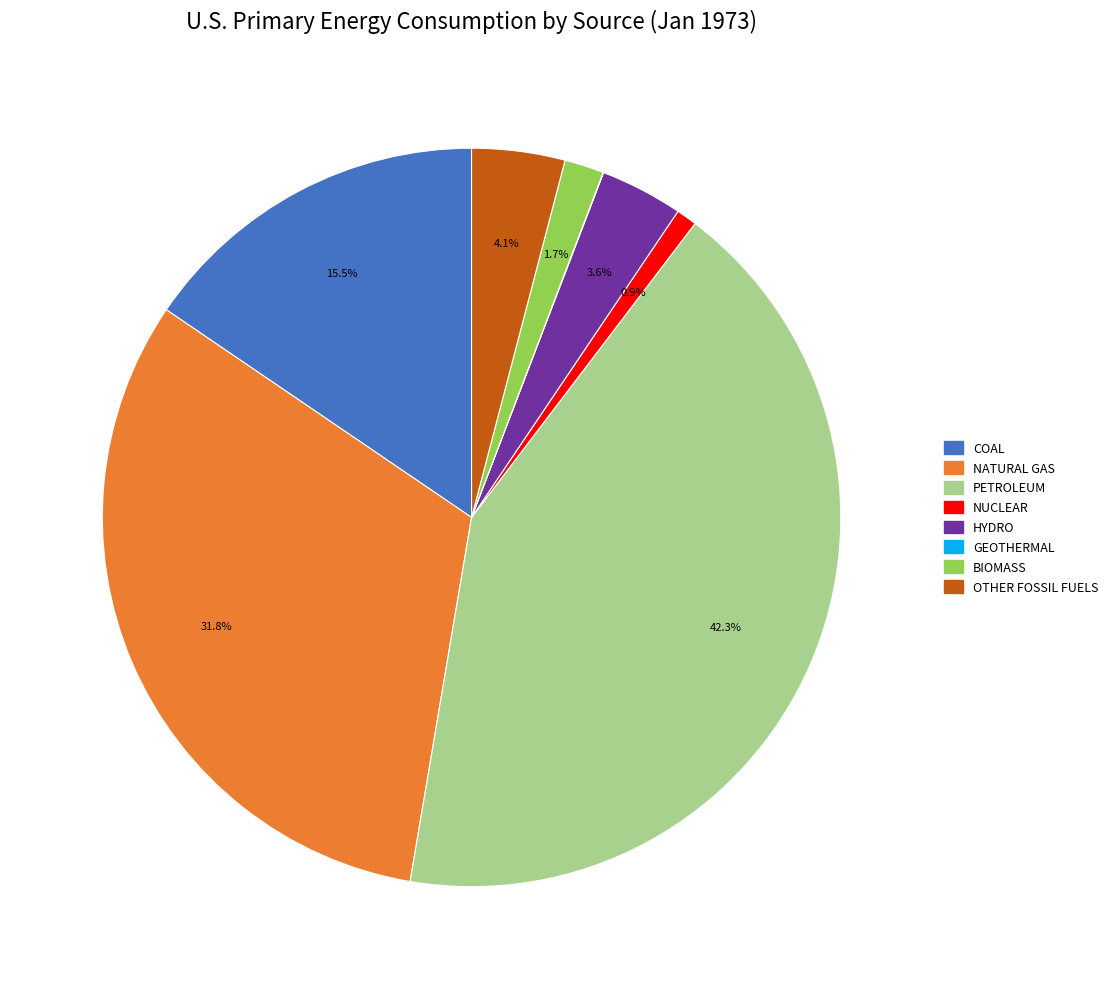

Does any single category account for the majority?

No